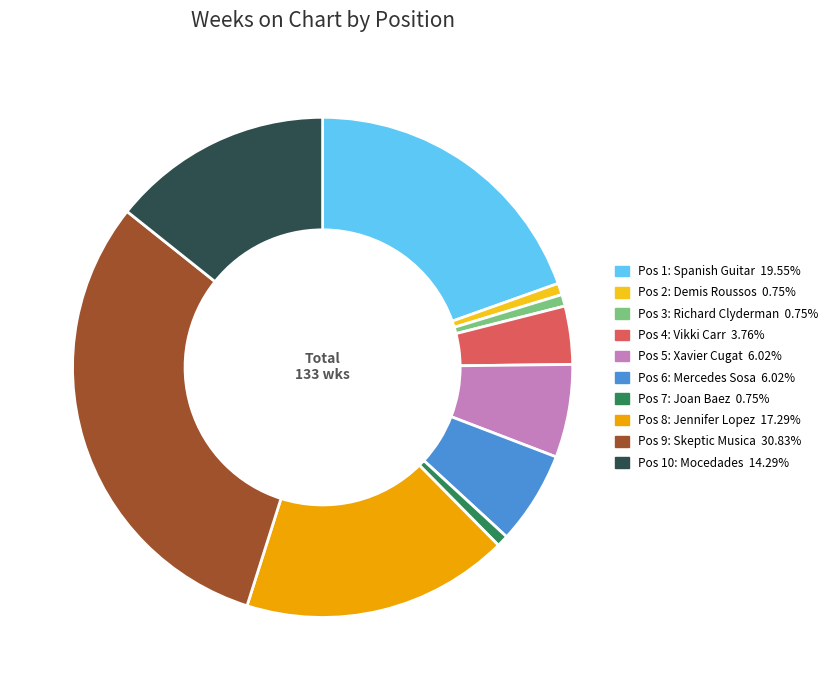

Is there a majority slice in this chart?

No